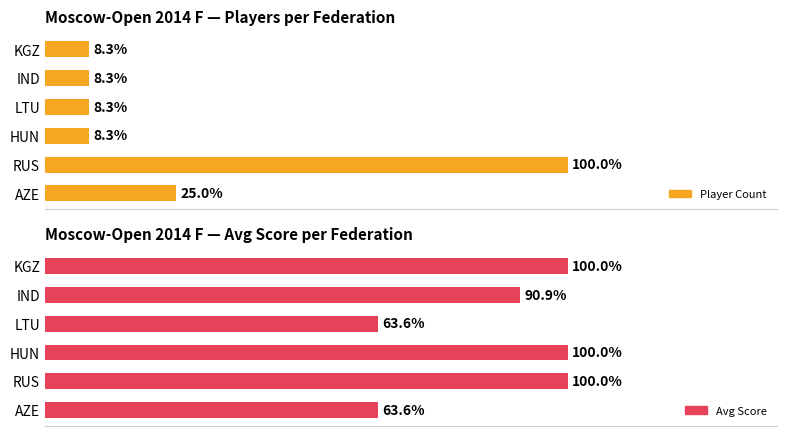

What are all the series names shown in the legend?

Player Count, Avg Score